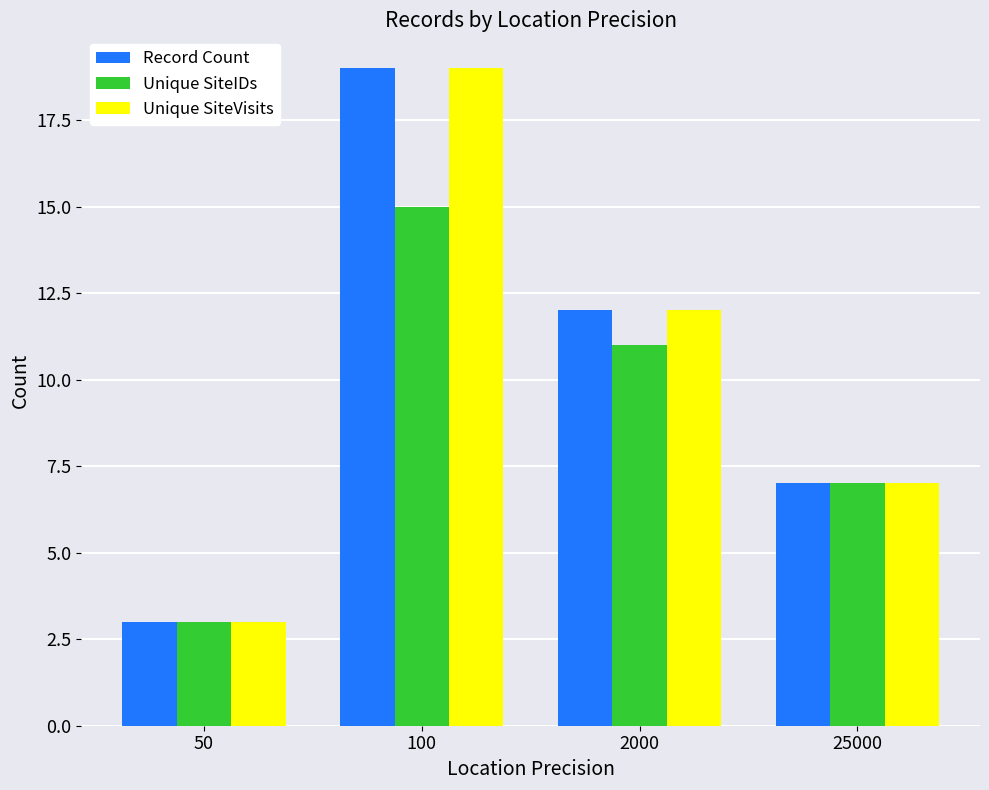

What is the value of the Unique SiteVisits bar at the 2nd from the left?

19